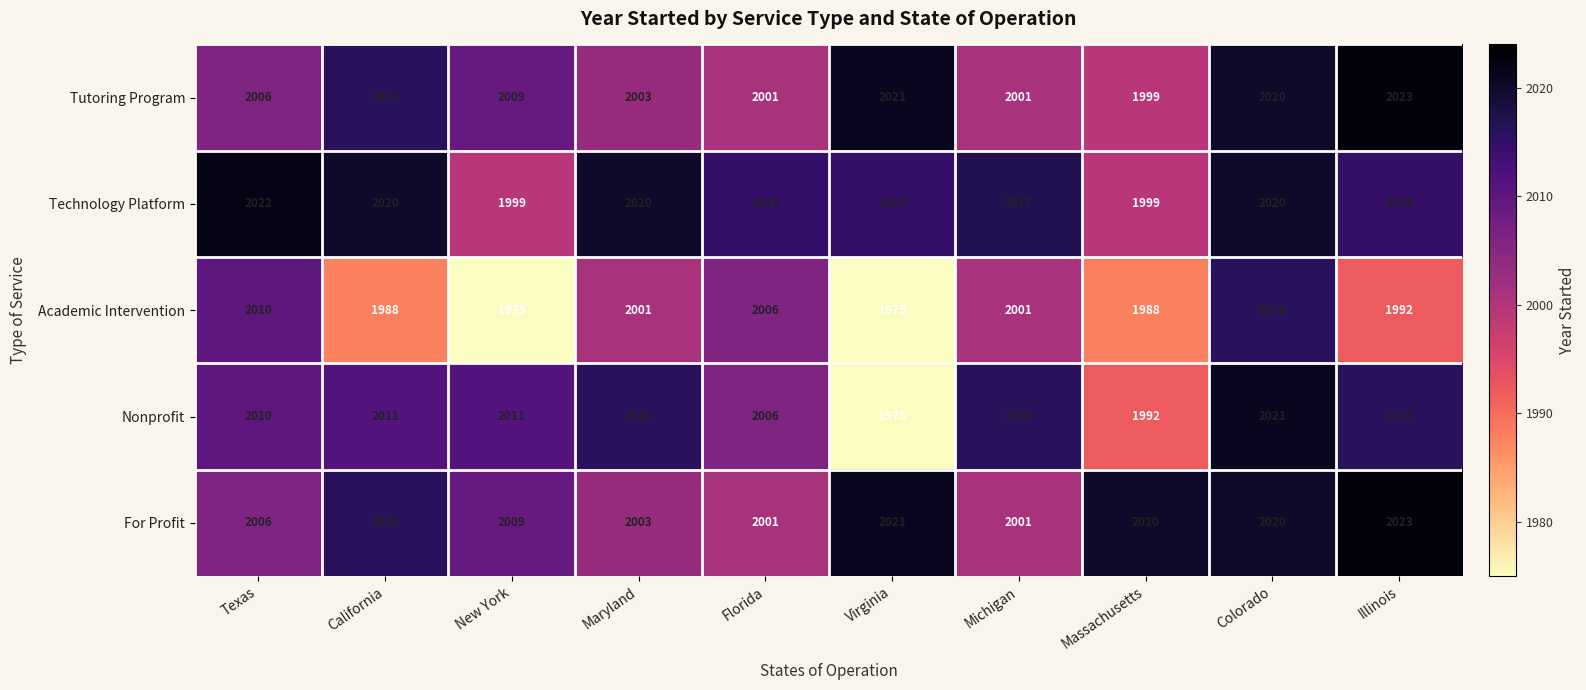

The value of Technology Platform at Colorado is 2020. True or false?

True